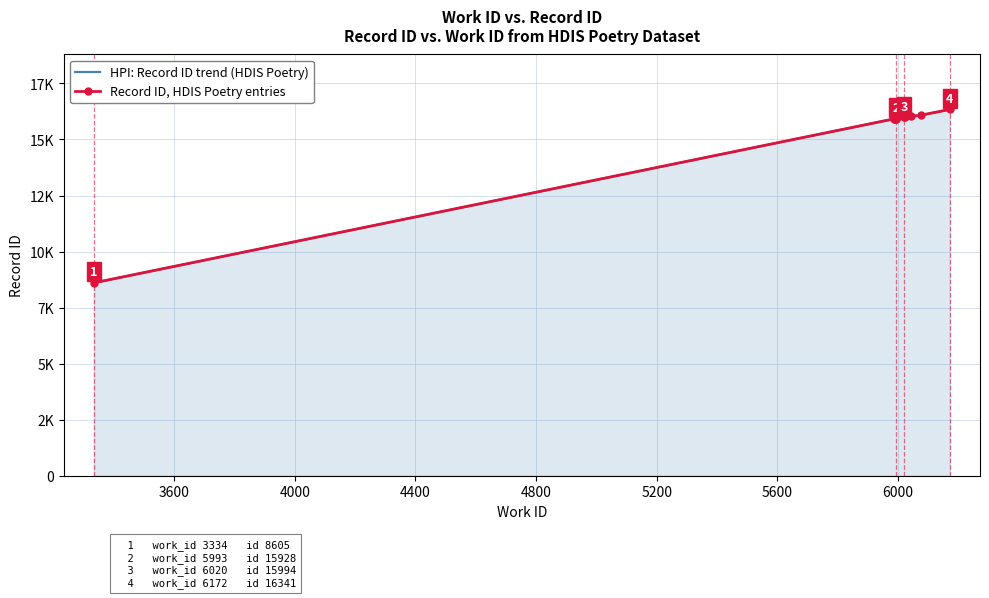

True or false: HPI: Record ID trend (HDIS Poetry) has more than 1 interior local peaks.

False